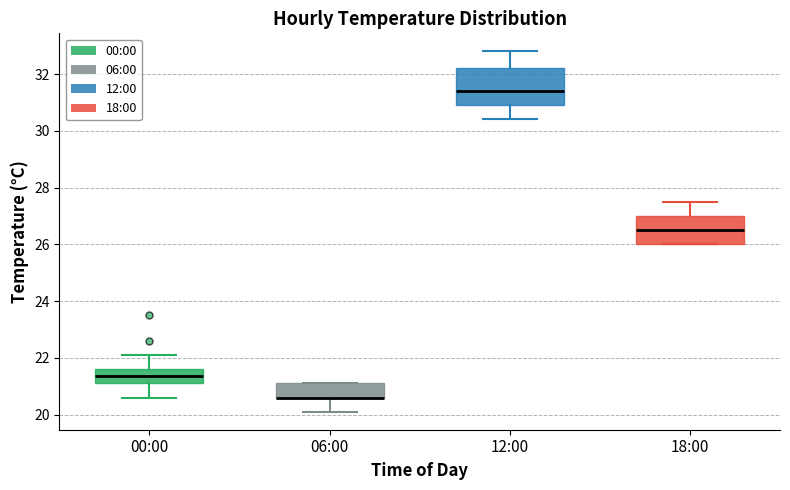

Reading left to right, read every box against the y-axis: the position of its median line, the range the box covers, and the ends of its whiskers. The values are not printed on the chart, so give them approximately, as read against the axis.

00:00: median 21.4, box 21.2 to 21.6, whiskers 20.6 to 22.2
06:00: median 20.6 (drawn on the box's lower edge), box 20.6 to 21.2, whiskers 20.2 to 21.2
12:00: median 31.4, box 31.0 to 32.2, whiskers 30.4 to 32.8
18:00: median 26.6, box 26.0 to 27.0, whiskers 26.0 to 27.6